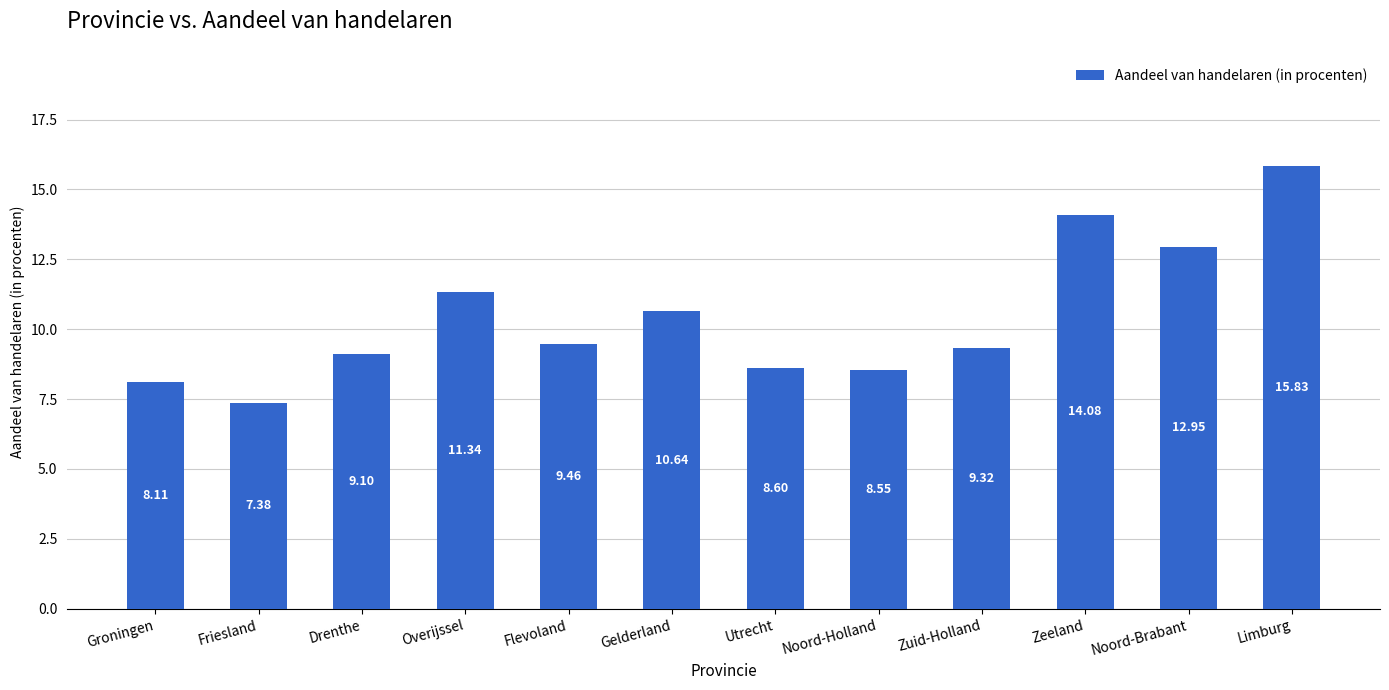

What position from the right is Noord-Brabant?

2